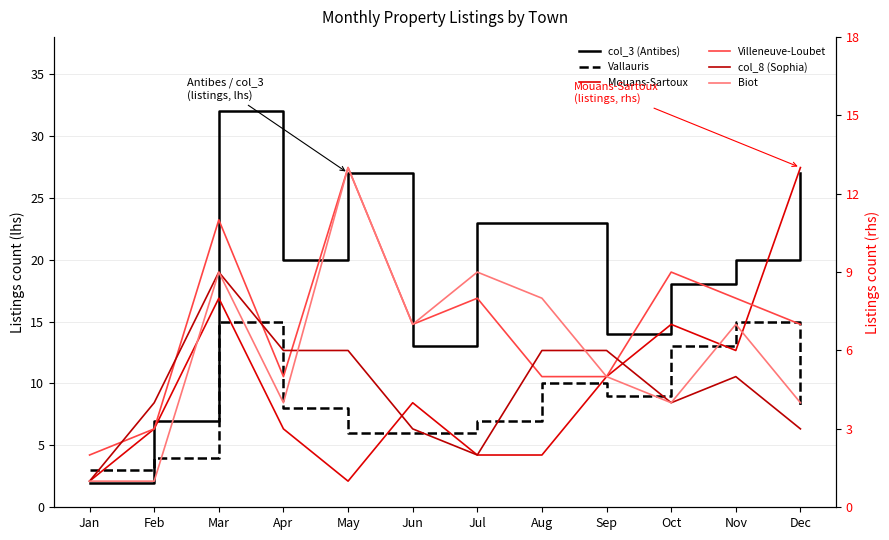

The col_8 (Sophia) series shows 3 at Nov. True or false?

False